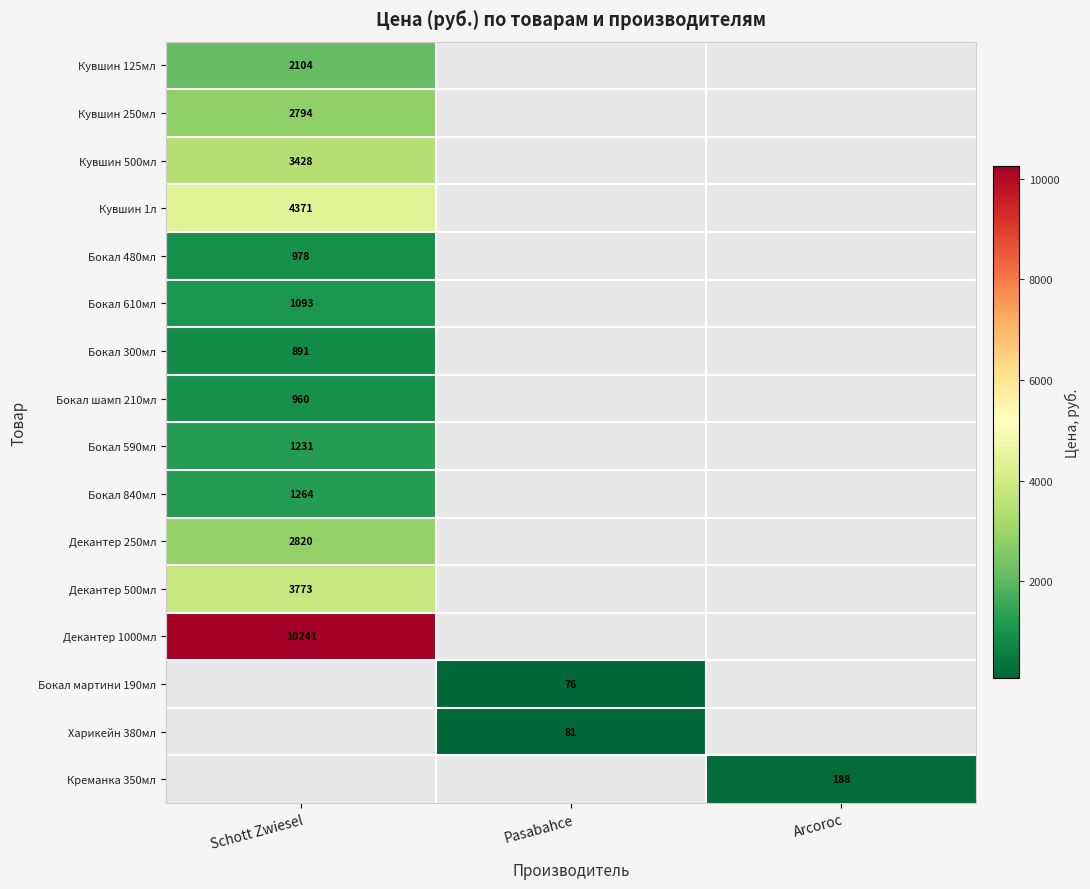

How many series are shown in this chart?

16